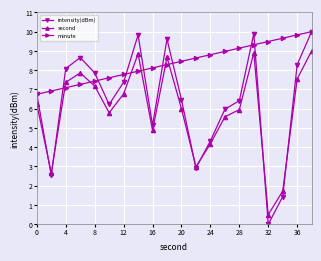

What is the average value of the minute series?

8.4